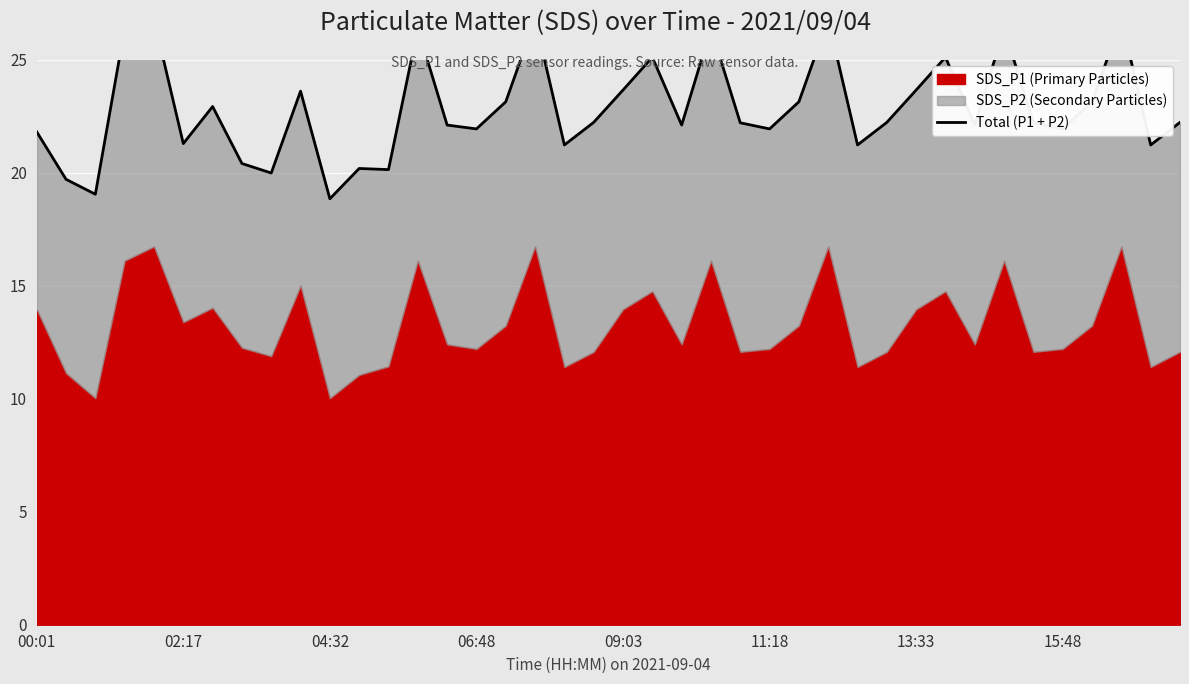

What is the sum of the values at 24 and 30?

45.9